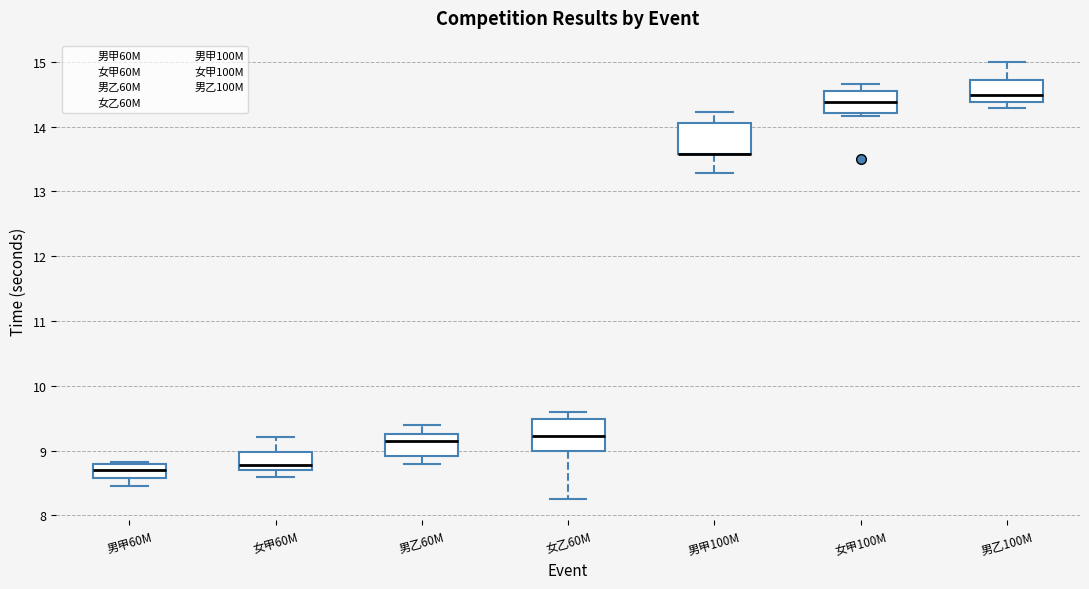

Reading left to right, transcribe this box plot: for each box, give where its median line is, the range the box spans, and where its two whiskers end, as read against the y-axis. The values are not printed on the chart, so give them approximately, as read against the axis.

男甲60M: median 8.7, box 8.6 to 8.8, whiskers 8.5 to 8.8
女甲60M: median 8.8, box 8.7 to 9.0, whiskers 8.6 to 9.2
男乙60M: median 9.2, box 8.9 to 9.3, whiskers 8.8 to 9.4
女乙60M: median 9.2, box 9.0 to 9.5, whiskers 8.3 to 9.6
男甲100M: median 13.6 (drawn on the box's lower edge), box 13.6 to 14.1, whiskers 13.3 to 14.2
女甲100M: median 14.4, box 14.2 to 14.6, whiskers 14.2 (just below the box's lower edge) to 14.7
男乙100M: median 14.5, box 14.4 to 14.7, whiskers 14.3 to 15.0